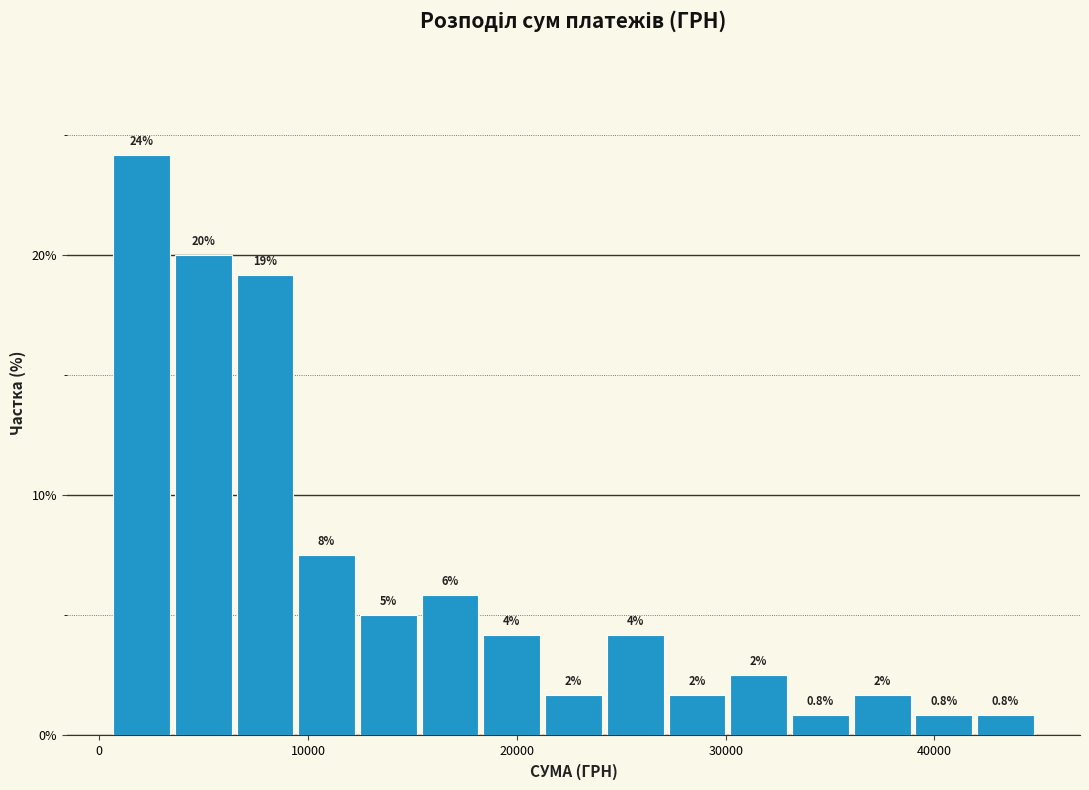

Read against the x-axis, roughly where is the centre of the tallest bar?

2000